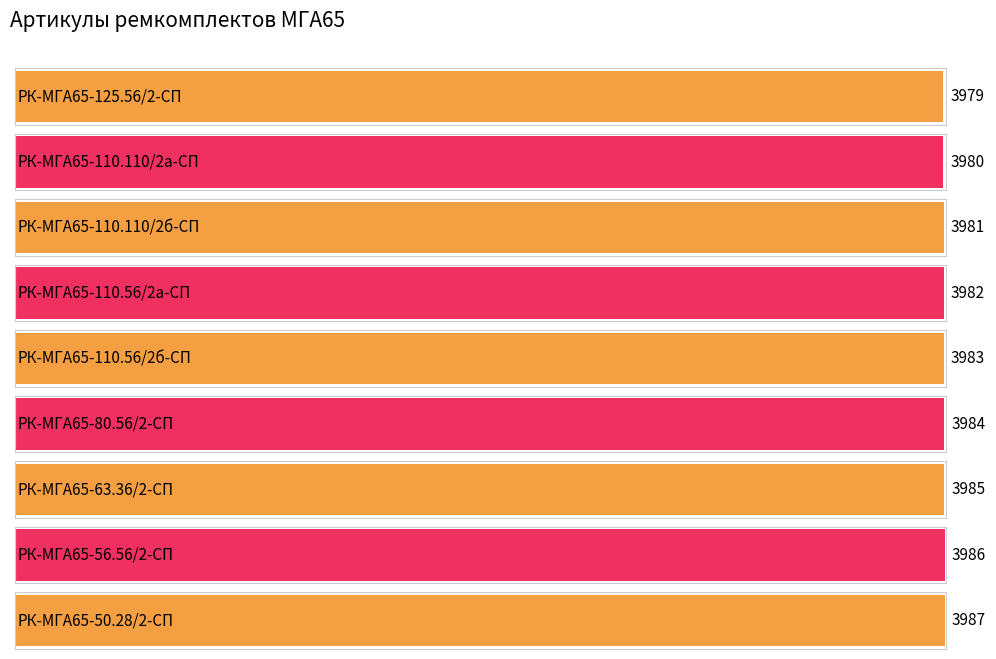

Count the values in the range 3981 to 3985.

5